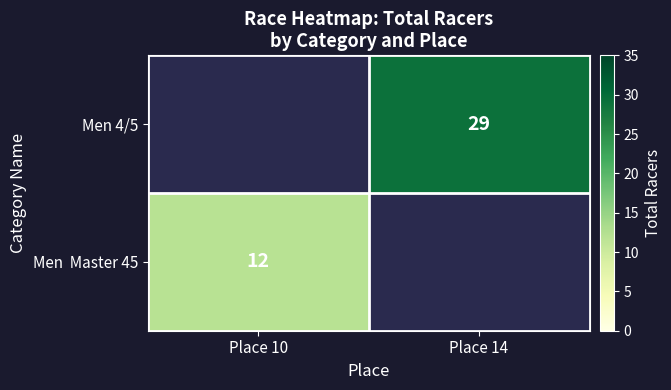

What is the spread (max minus min) of values at Place 14?

29